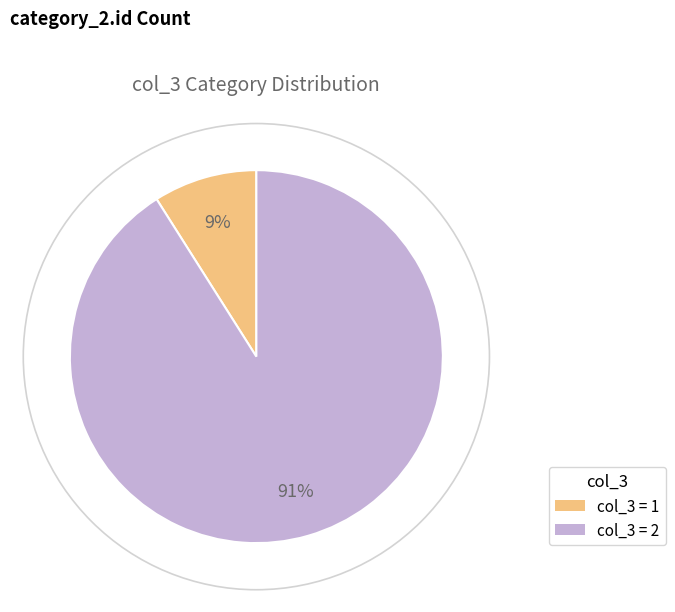

Does any single category account for the majority?

Yes